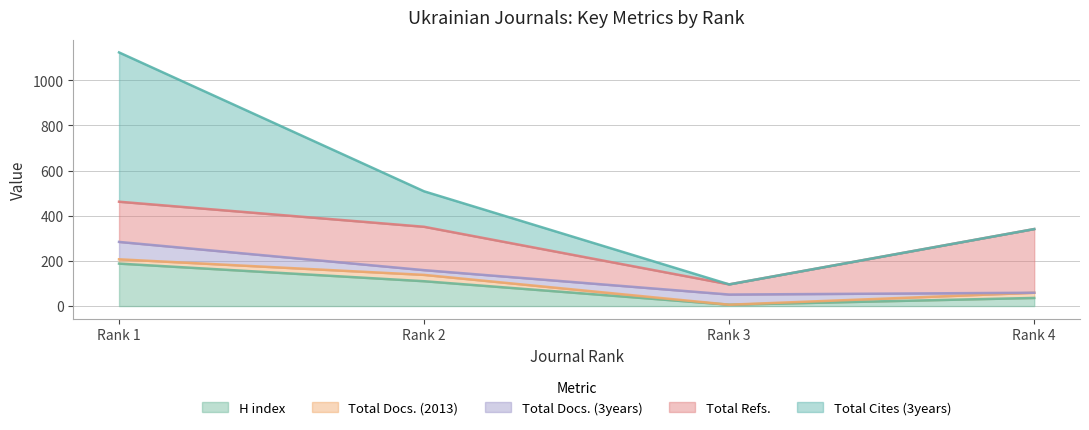

Does the chart have visible grid lines?

Yes